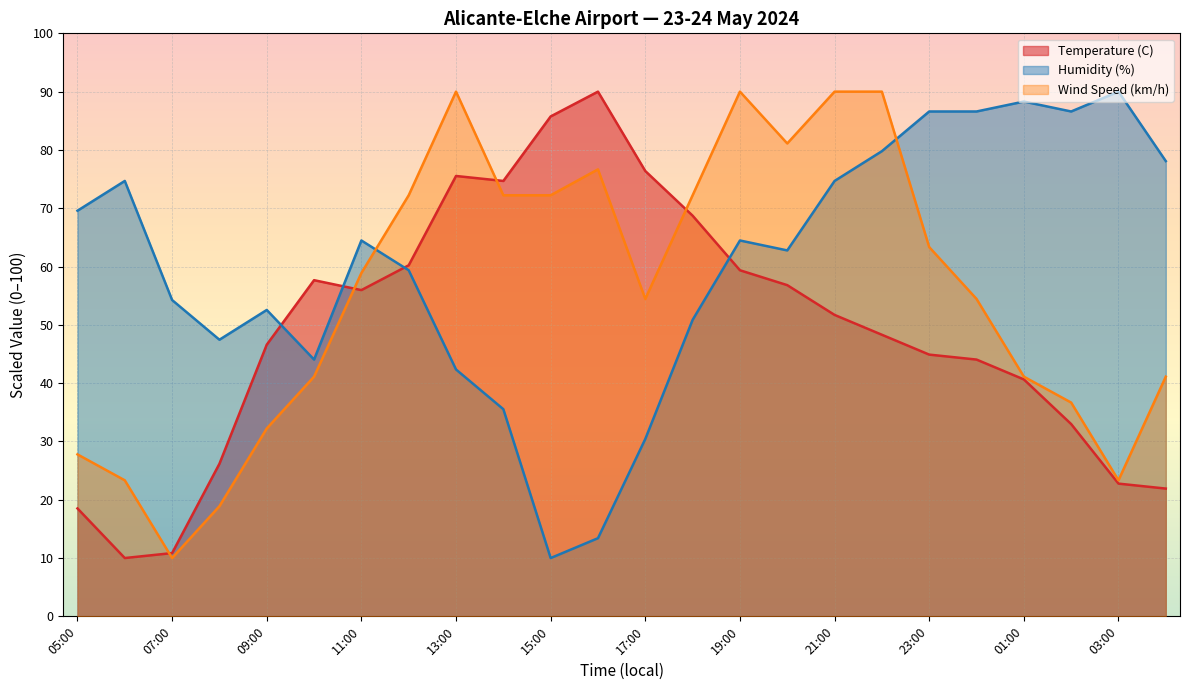

Is the value of Wind Speed (km/h) at 02:00 greater than the value of Humidity (%) at 10:00?

No